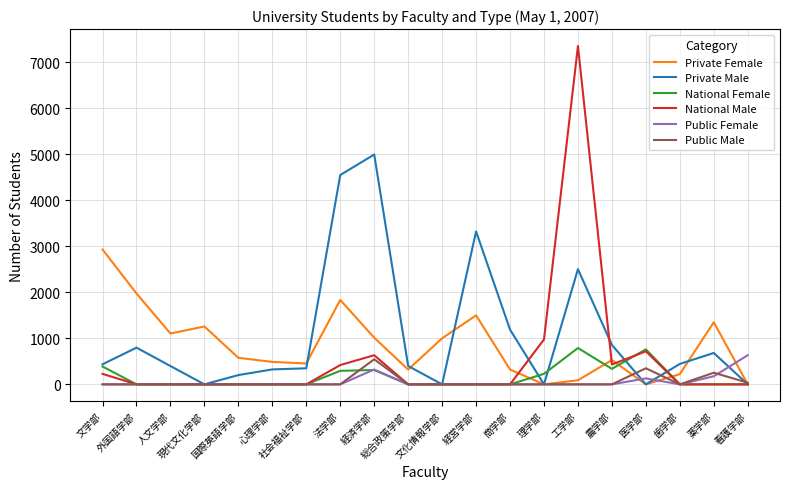

Is the value of National Female at 文学部 greater than the value of Private Female at 工学部?

Yes